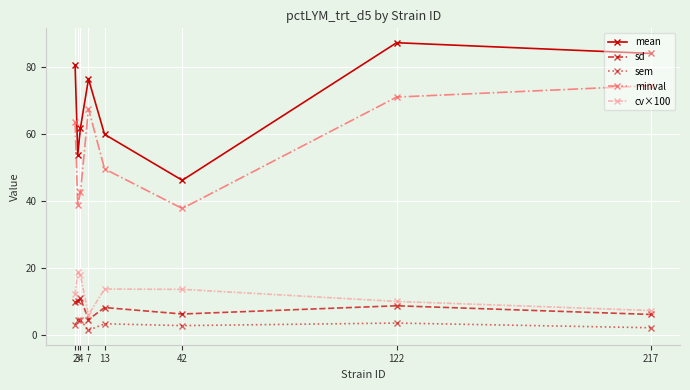

At which category does sem reach its first local valley?

7